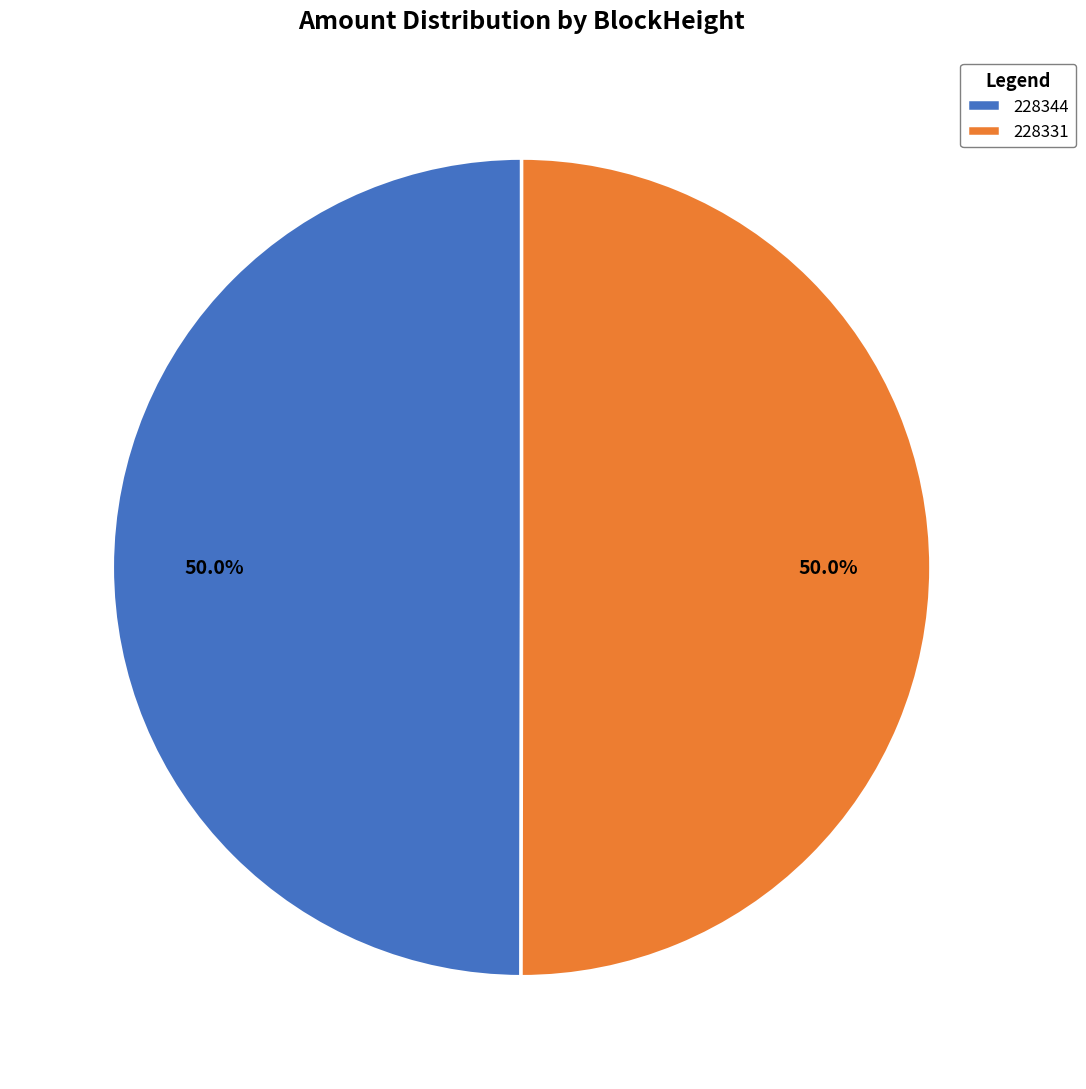

To the nearest percent, what is the difference between the largest and smallest slice percentages?

0%